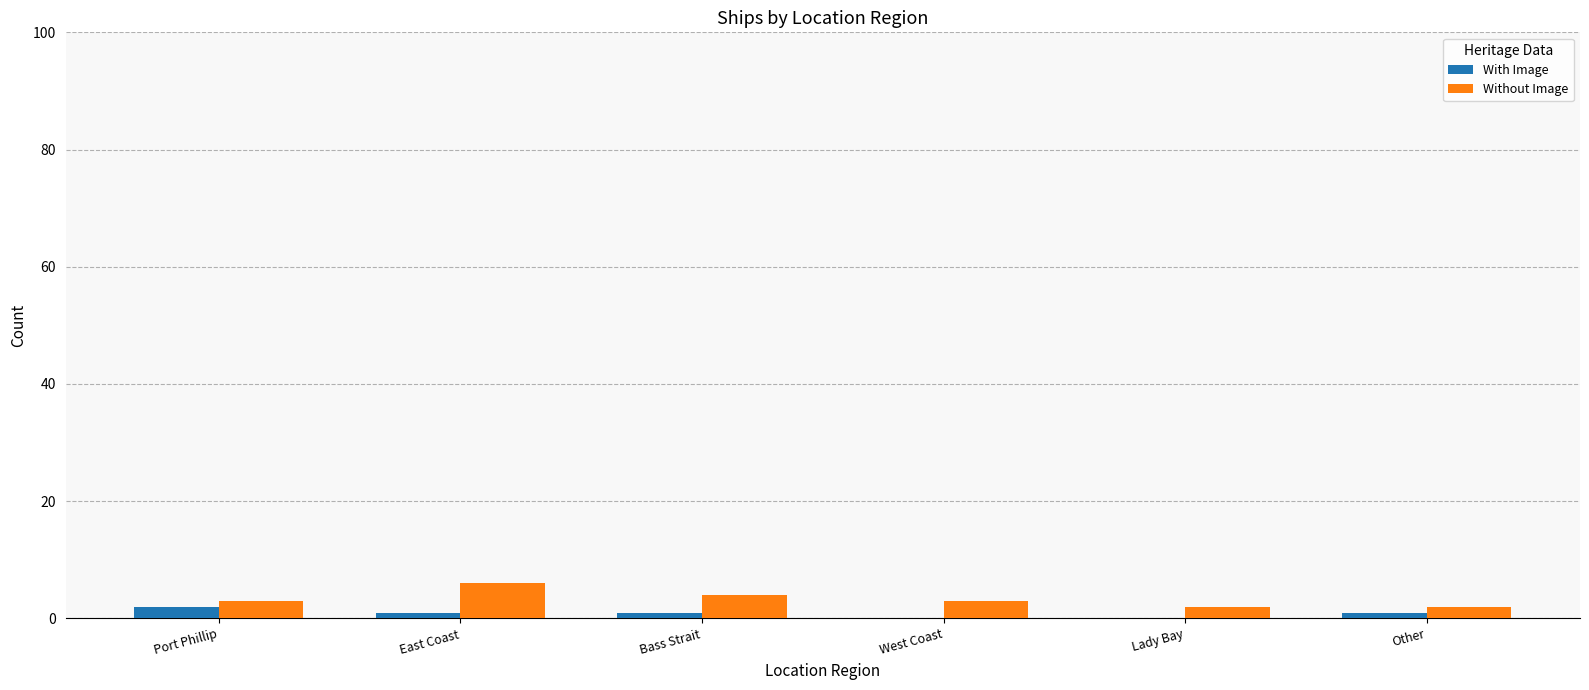

At which label does Without Image reach its peak?

East Coast